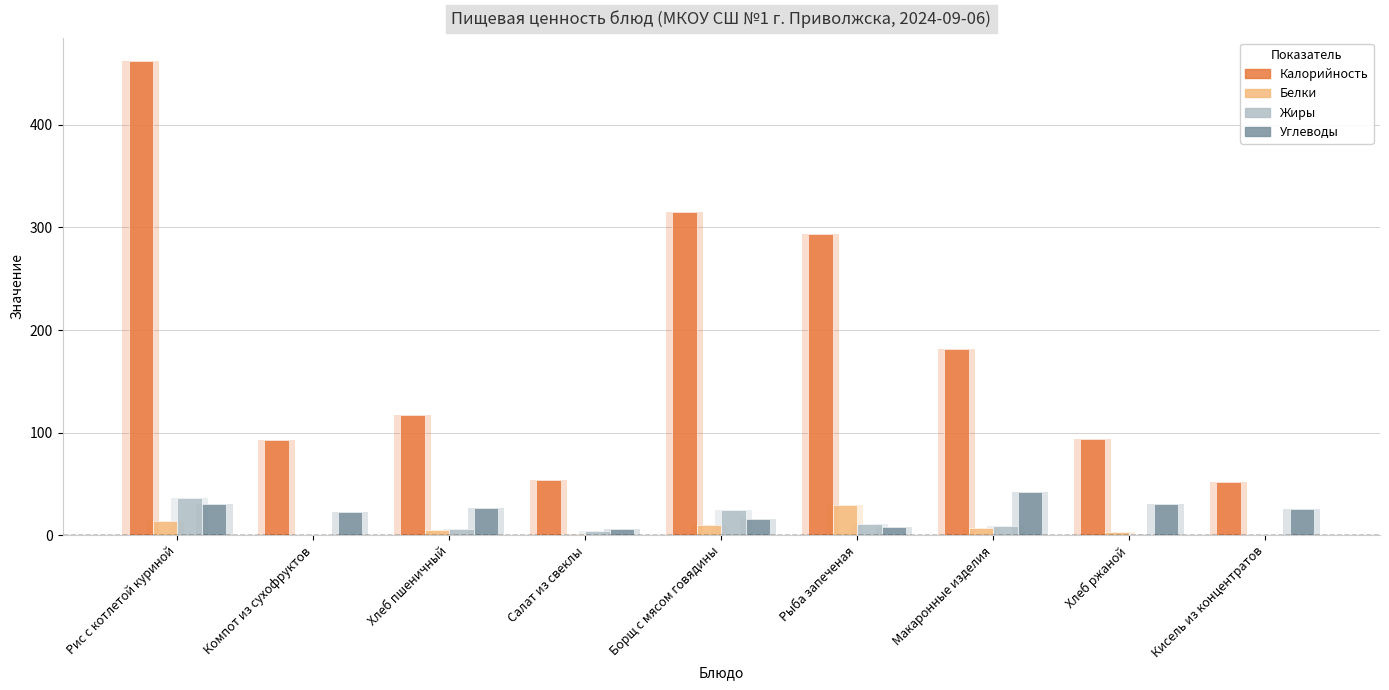

How many data points in Жиры are above 6?

4